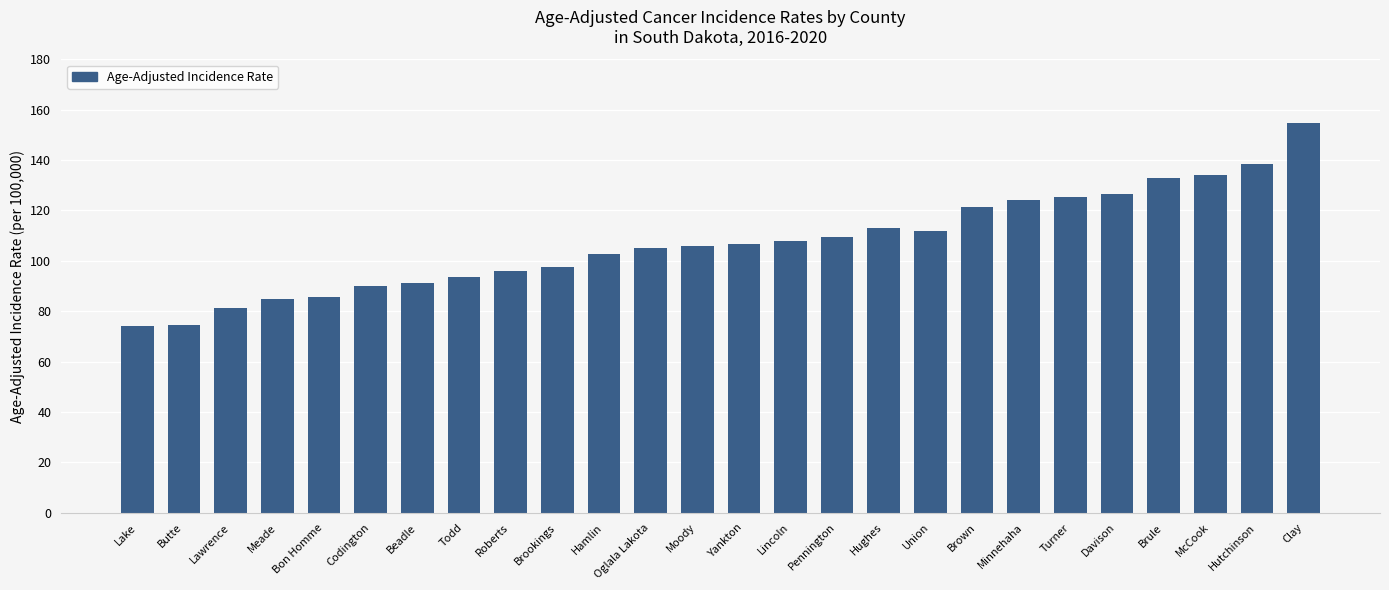

What position from the right is Yankton?

13